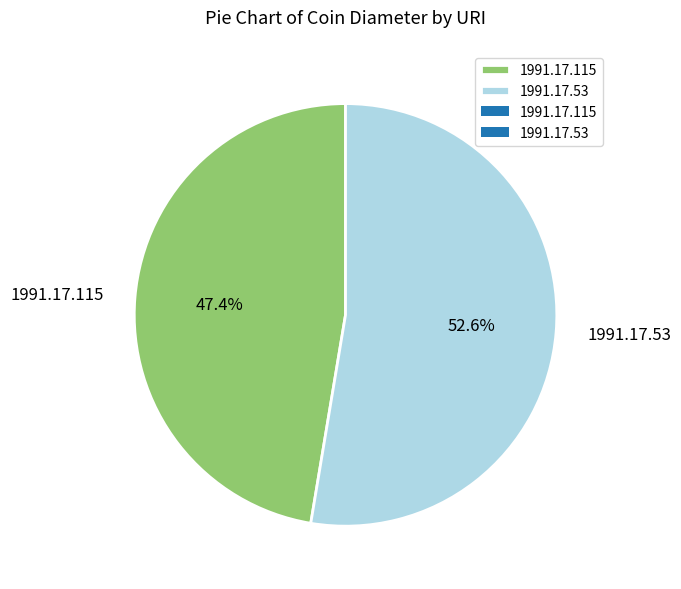

Which slice is the smallest?

1991.17.115